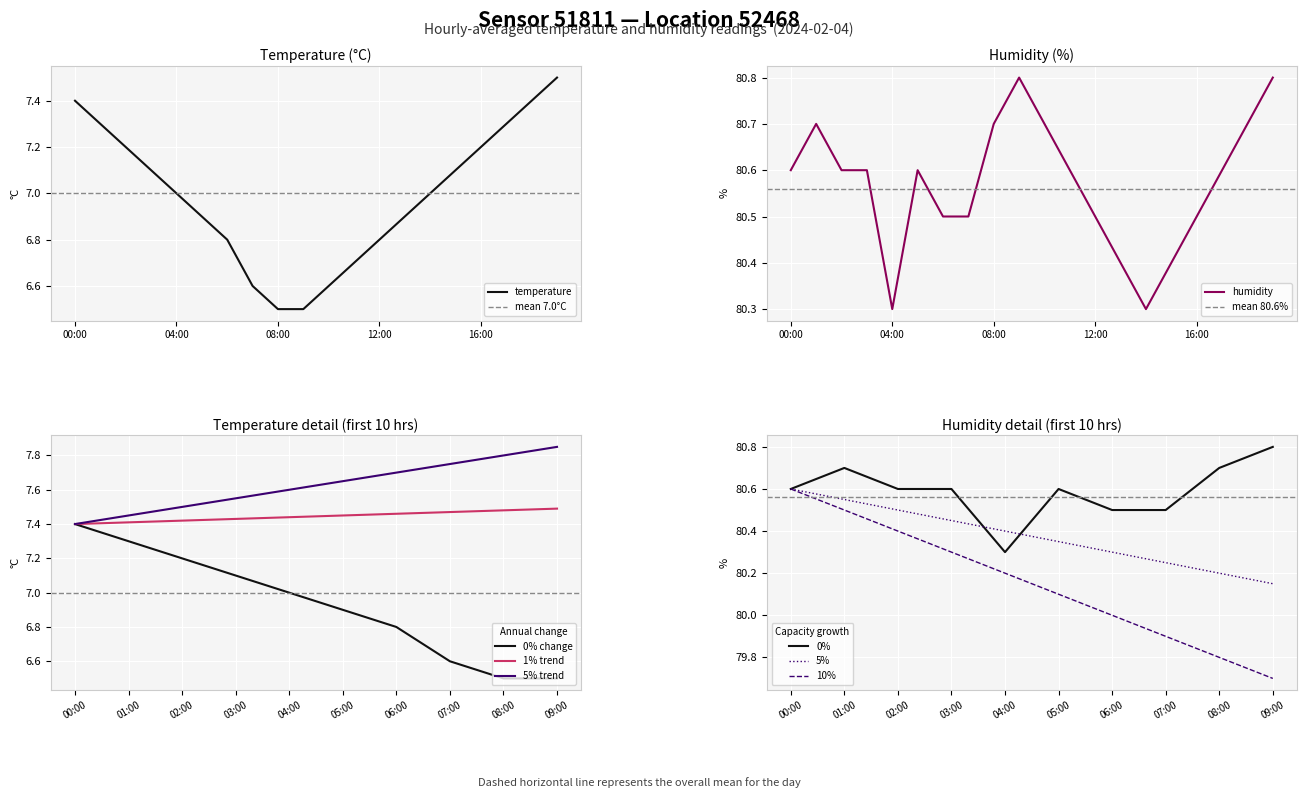

Rank the series at 17:00 from highest to lowest value.

humidity, temperature